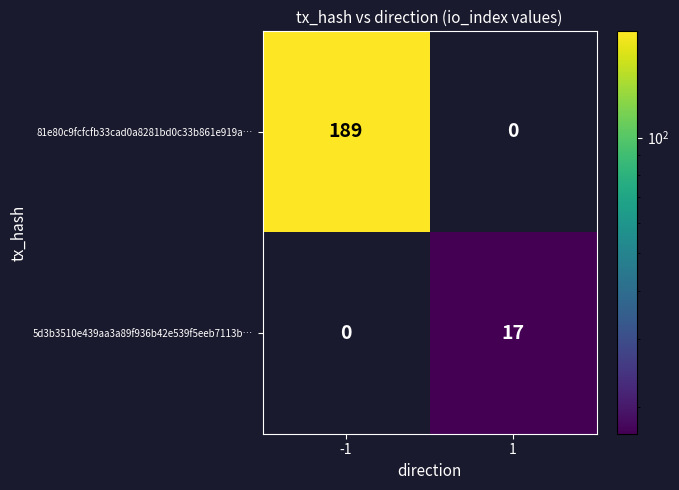

Reading left to right, list all the values displayed in this chart.

81e80c9fcfcfb33cad0a8281bd0c33b861e919a…: 189	0
5d3b3510e439aa3a89f936b42e539f5eeb7113b…: 0	17